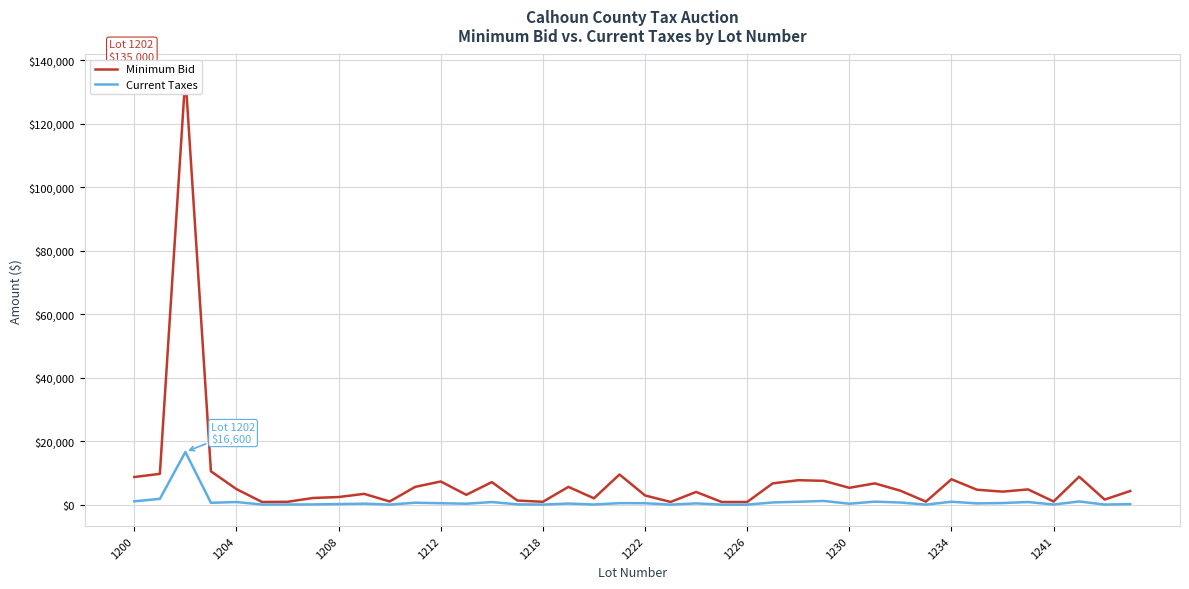

What is the minimum value shown in the chart?

9.2